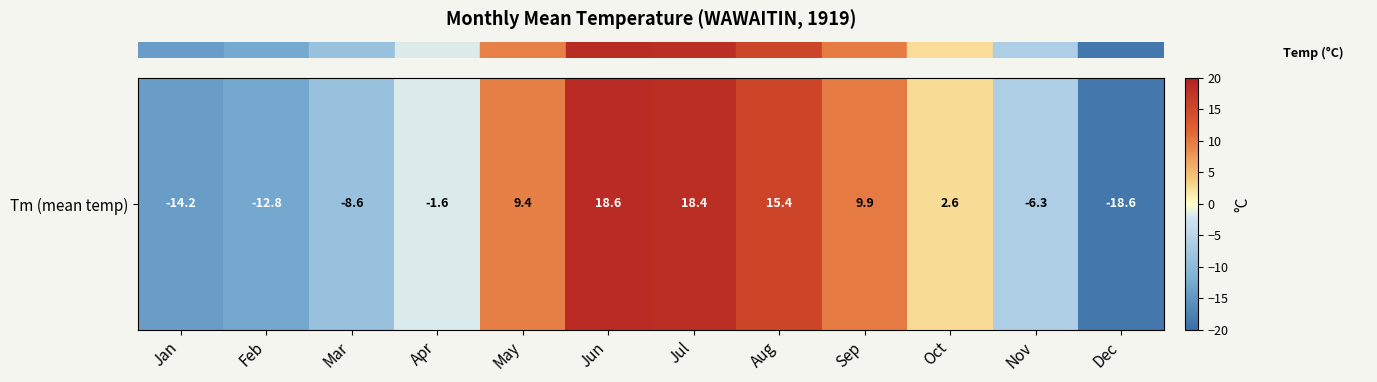

The chart shows a value of -1.0 at Apr. True or false?

False